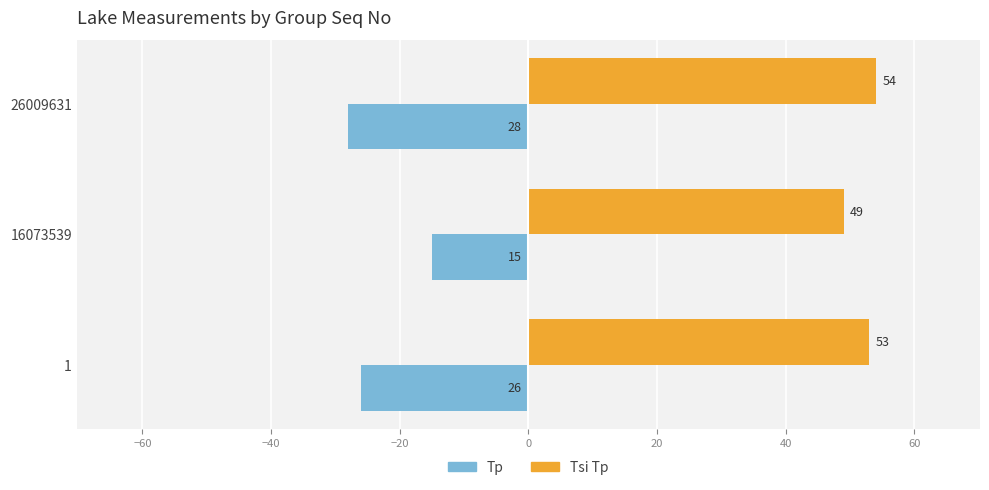

How many Tp values are between -28 and -15?

3